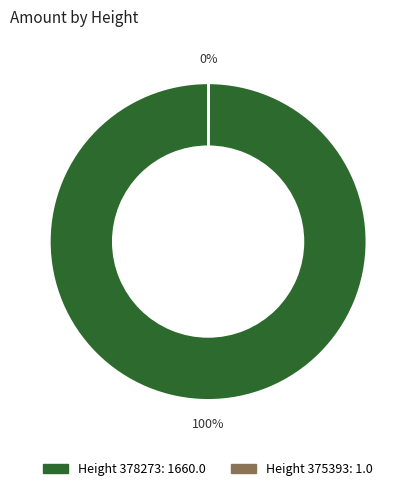

To the nearest percent, what is the average slice percentage?

50%